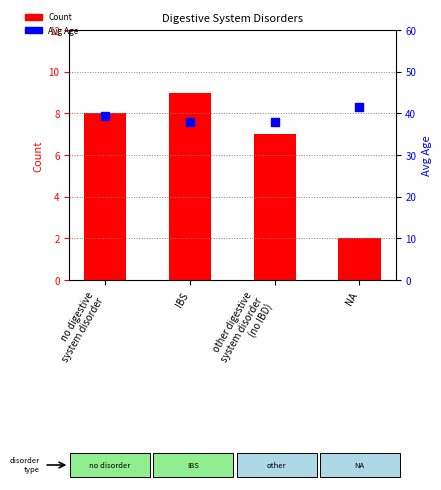

Which series has the largest total across all categories?

Avg Age